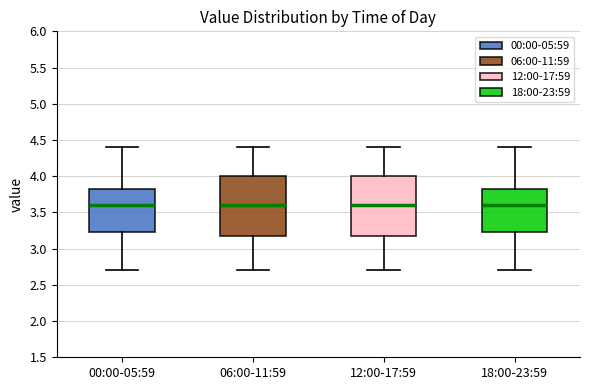

Reading left to right, read every box against the y-axis: the position of its median line, the range the box covers, and the ends of its whiskers. The values are not printed on the chart, so give them approximately, as read against the axis.

00:00-05:59: median 3.60, box 3.25 to 3.85, whiskers 2.70 to 4.40
06:00-11:59: median 3.60, box 3.20 to 4.00, whiskers 2.70 to 4.40
12:00-17:59: median 3.60, box 3.20 to 4.00, whiskers 2.70 to 4.40
18:00-23:59: median 3.60, box 3.25 to 3.85, whiskers 2.70 to 4.40